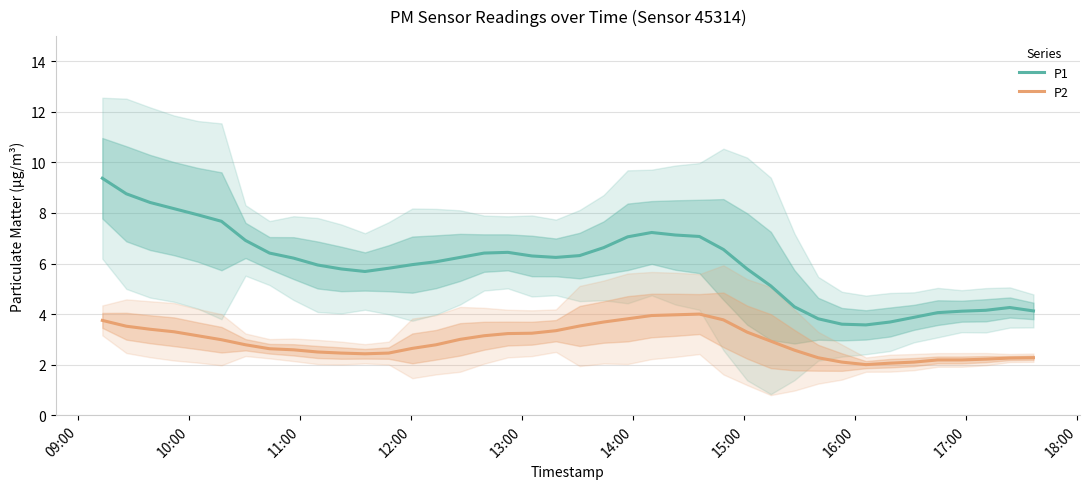

True or false: P1 and P2 cross at least once.

False